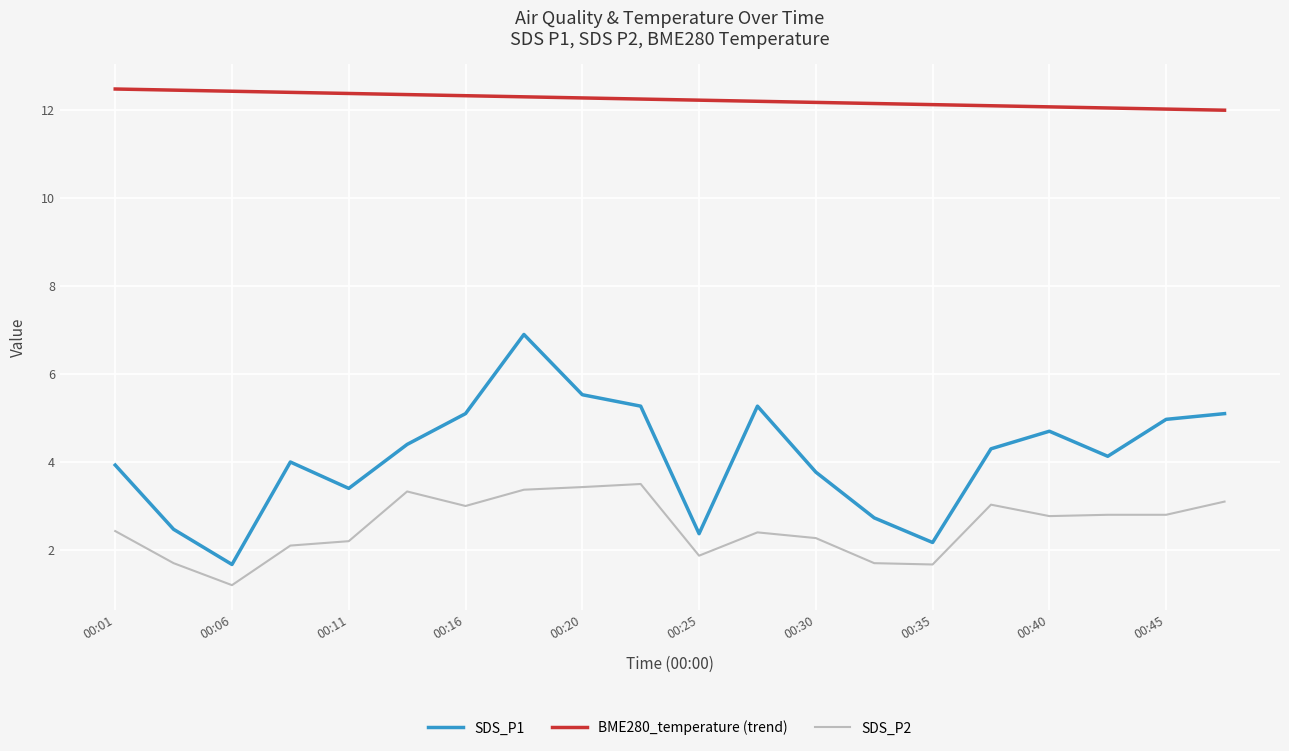

Which series has the largest total across all categories?

BME280_temperature (trend)